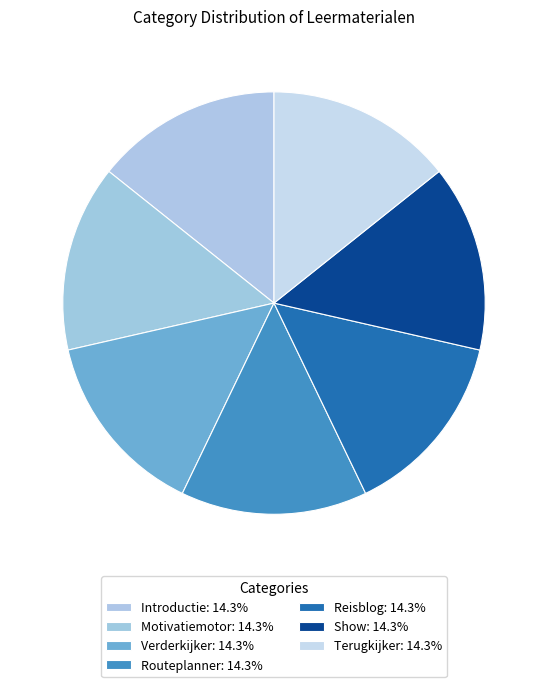

Does any single category account for the majority?

No